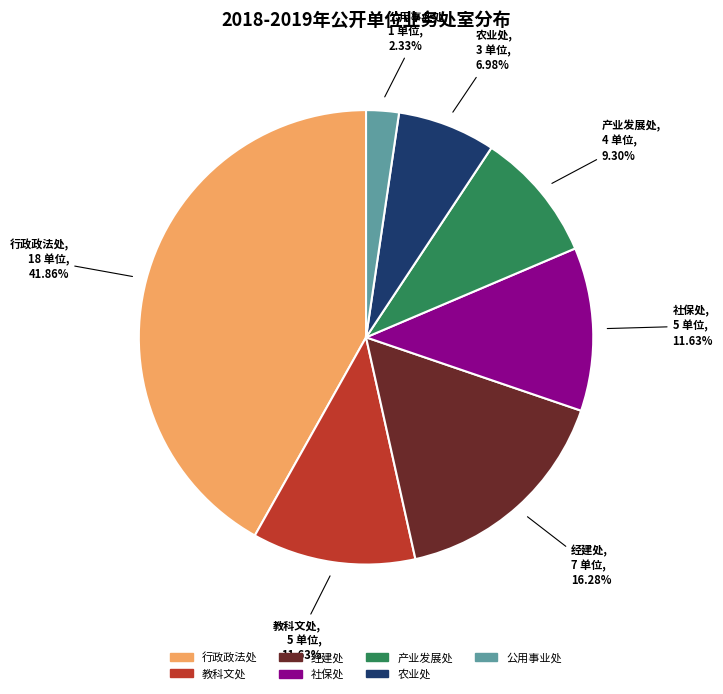

Which category has the smallest portion of the pie?

公用事业处